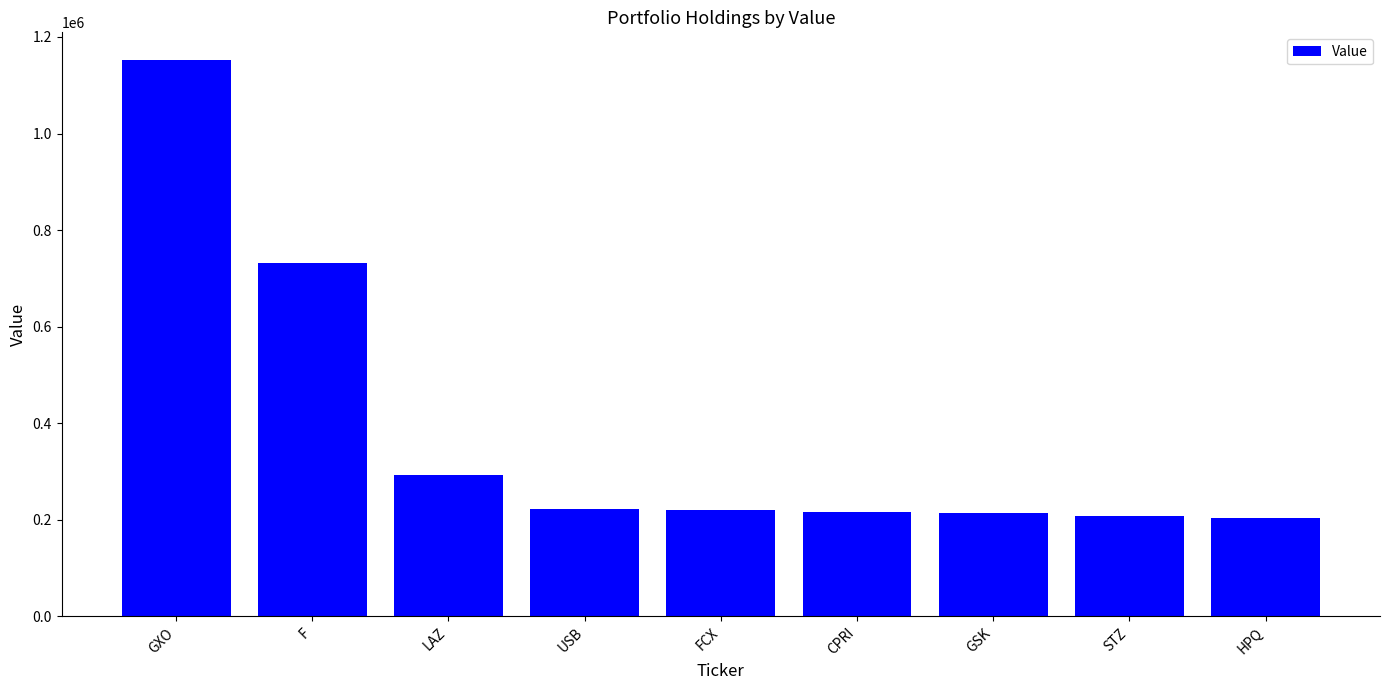

Which category has the highest value across all series?

GXO